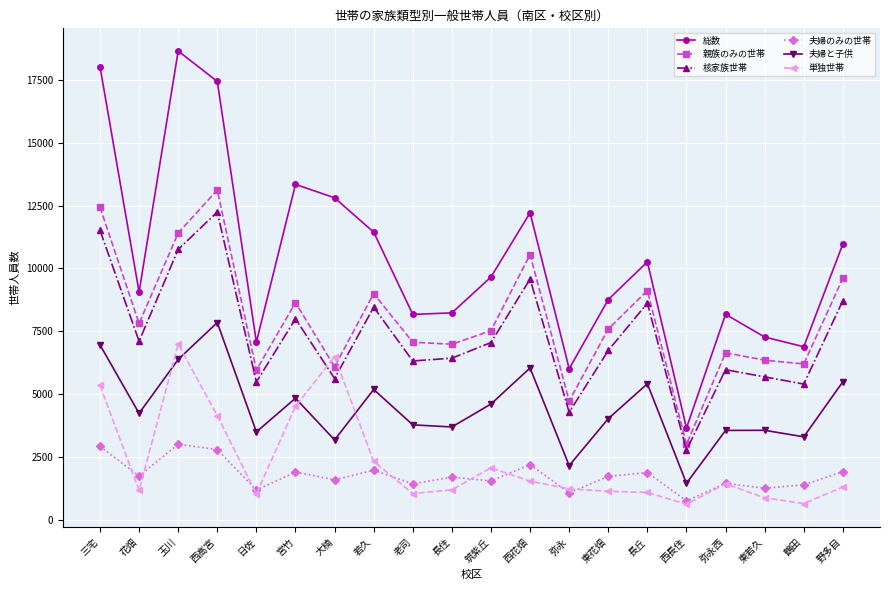

Which series has the widest spread of values?

総数